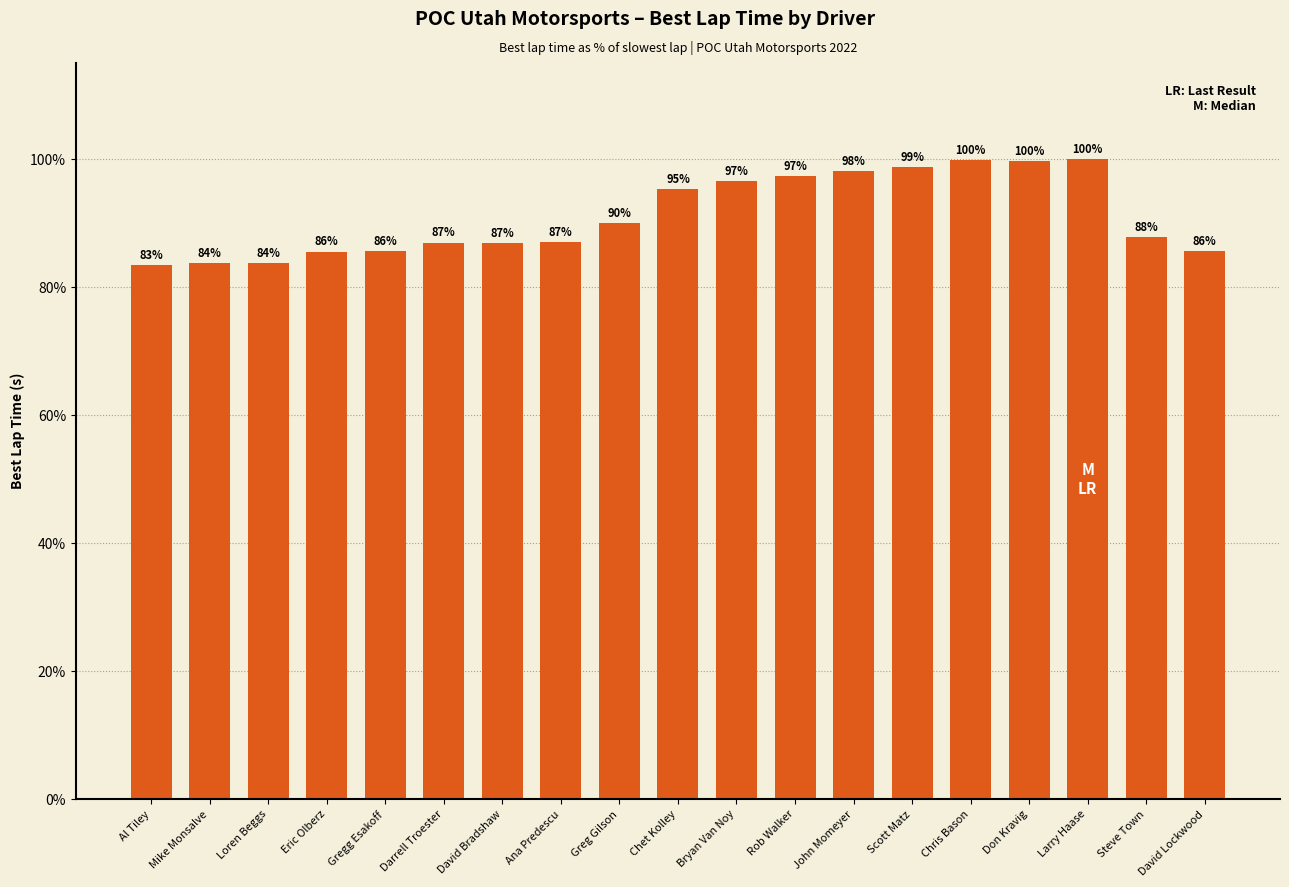

The chart shows a value of 44.0 at Loren Beggs. True or false?

False